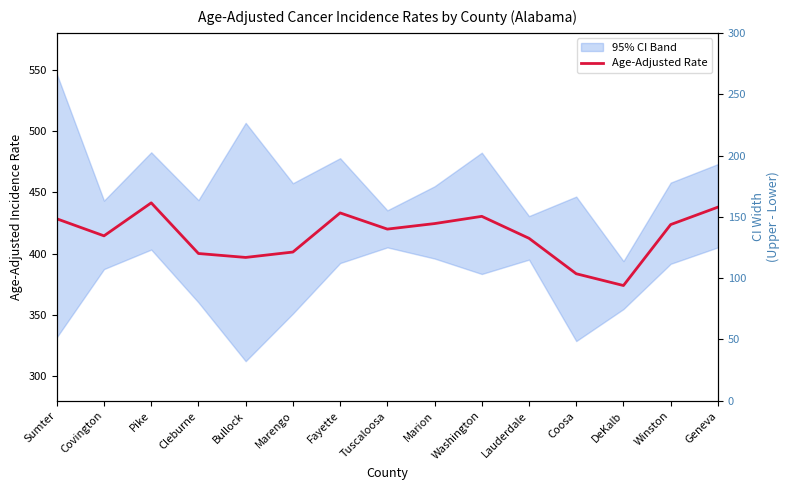

Is this an area chart (filled region under the line)?

No